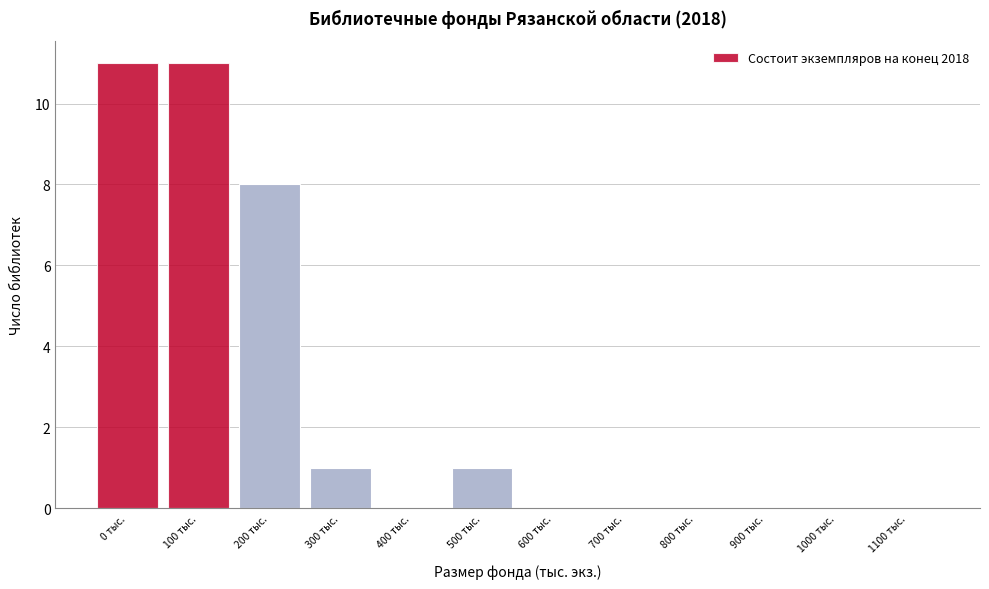

Reading left to right, transcribe all the data shown in this chart.

0 тыс.=11	100 тыс.=11	200 тыс.=8	300 тыс.=1	400 тыс.=0	500 тыс.=1	600 тыс.=0	700 тыс.=0	800 тыс.=0	900 тыс.=0	1000 тыс.=0	1100 тыс.=0